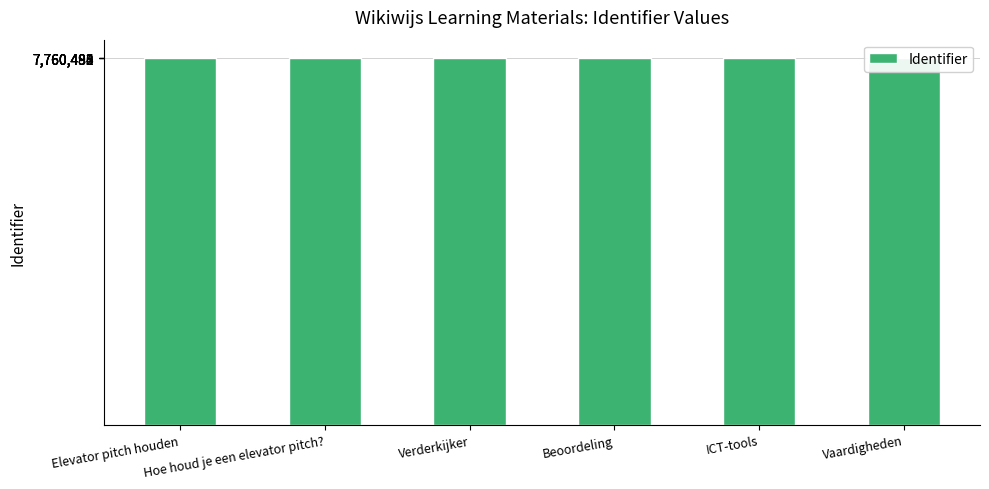

List the labels in order of value, smallest first.

Elevator pitch houden, Hoe houd je een elevator pitch?, Verderkijker, Beoordeling, ICT-tools, Vaardigheden